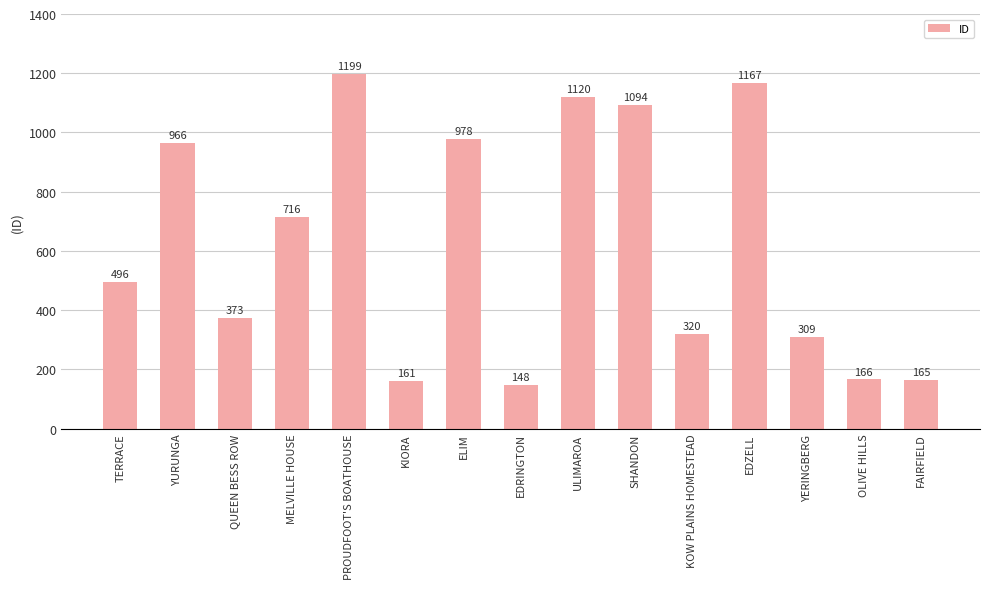

The value at KOW PLAINS HOMESTEAD is 425. True or false?

False